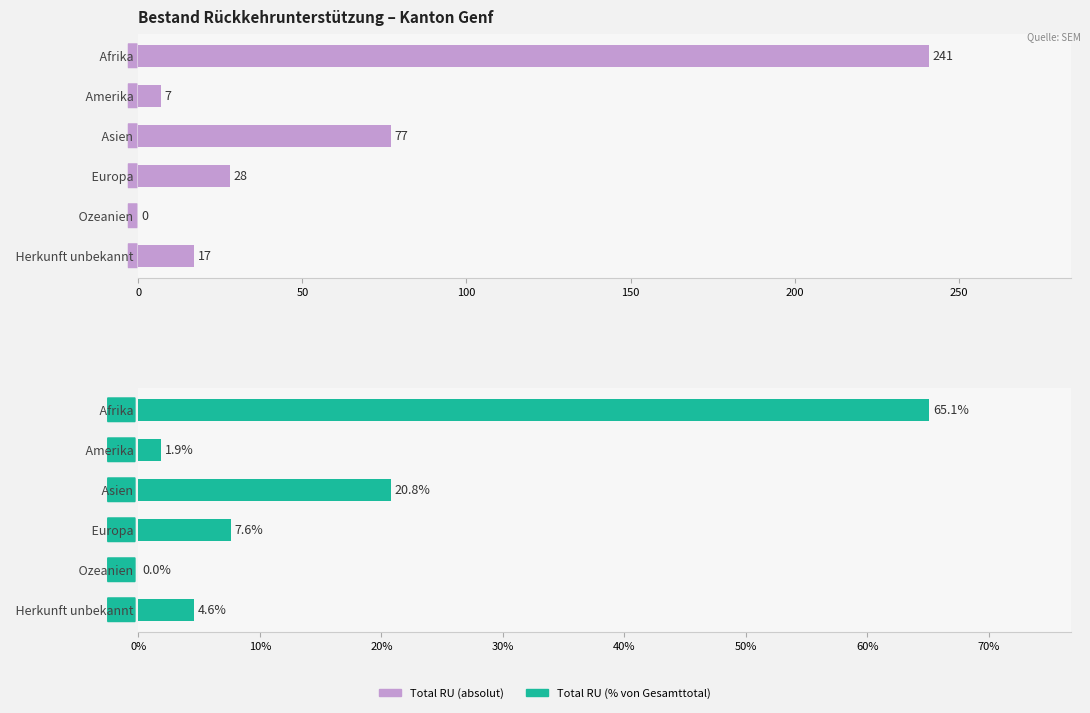

How many bars are there in each group?

2